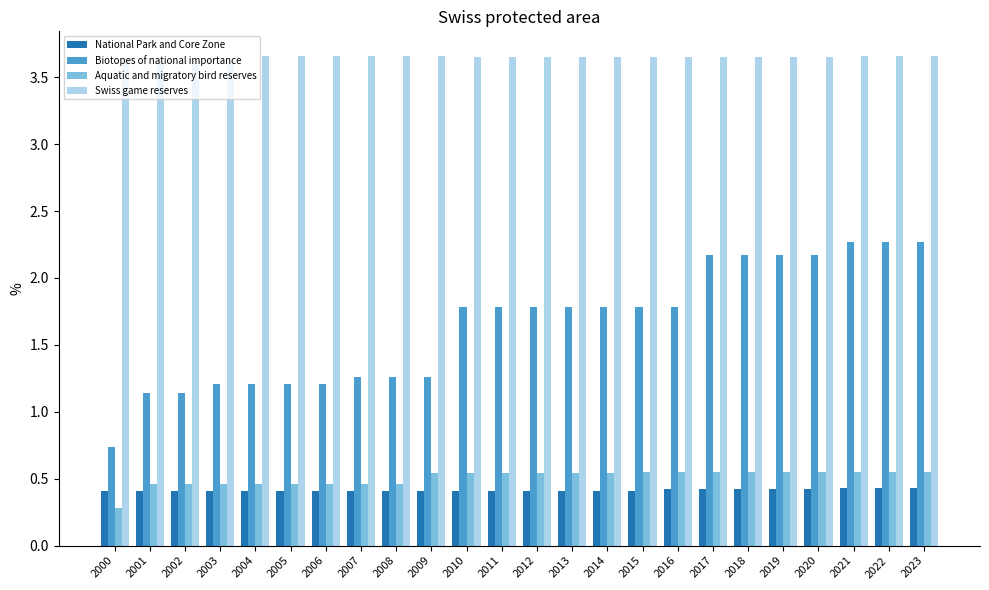

Which series has the largest range (max minus min)?

Biotopes of national importance